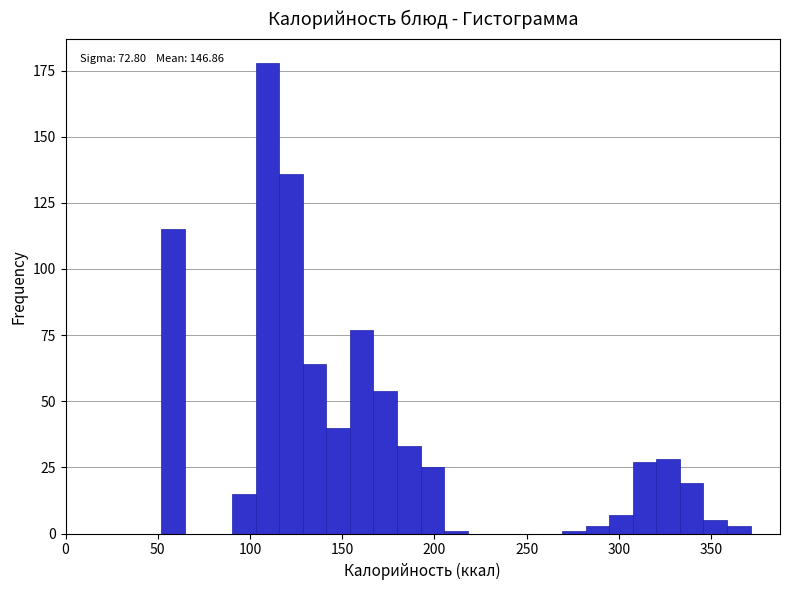

Read against the x-axis, roughly where is the centre of the tallest bar?

110